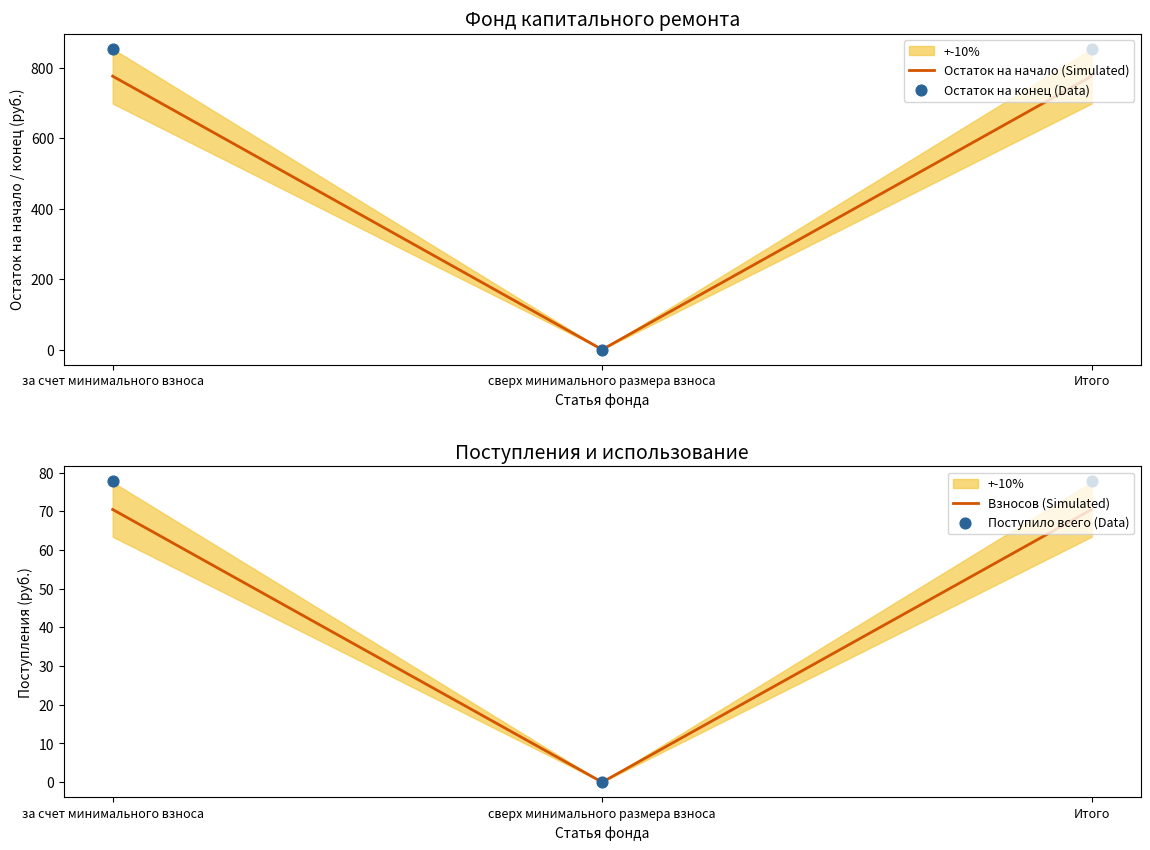

Is the value of Взносов (Simulated) at Итого greater than the value of Остаток на конец (Data) at за счет минимального взноса?

No